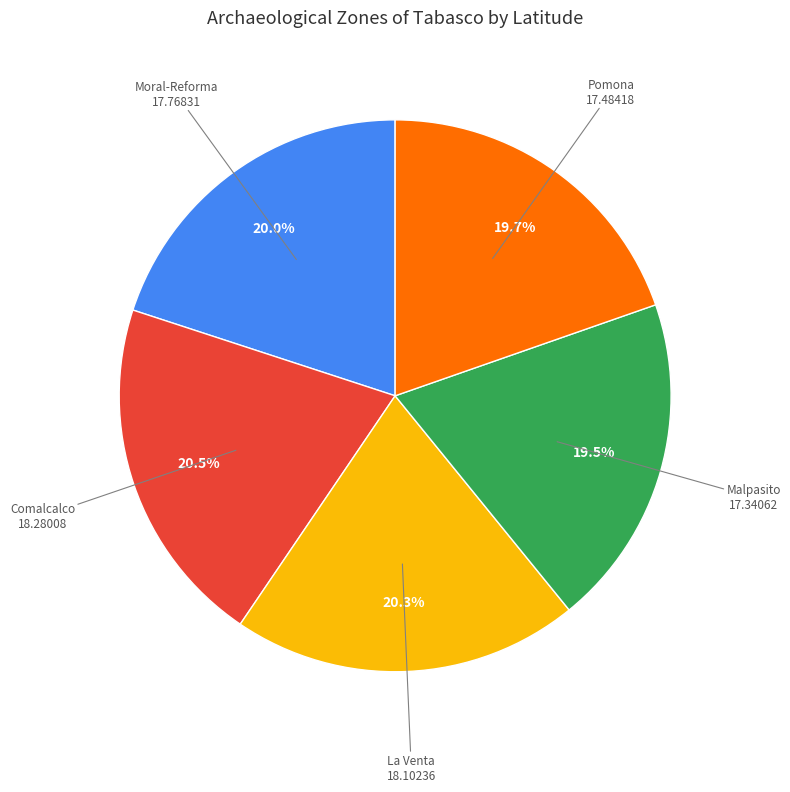

Is there any slice that represents more than half of the pie?

No